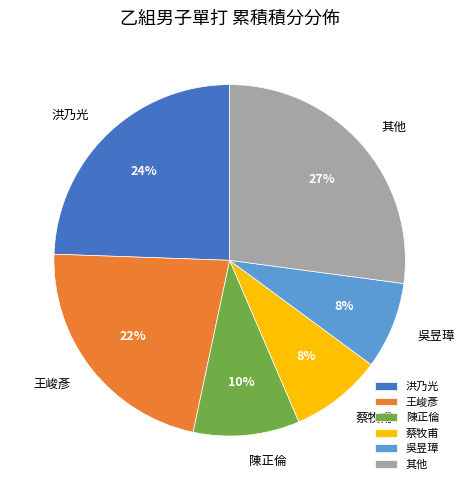

To the nearest percent, what is the difference between the largest and smallest slice percentages?

19%